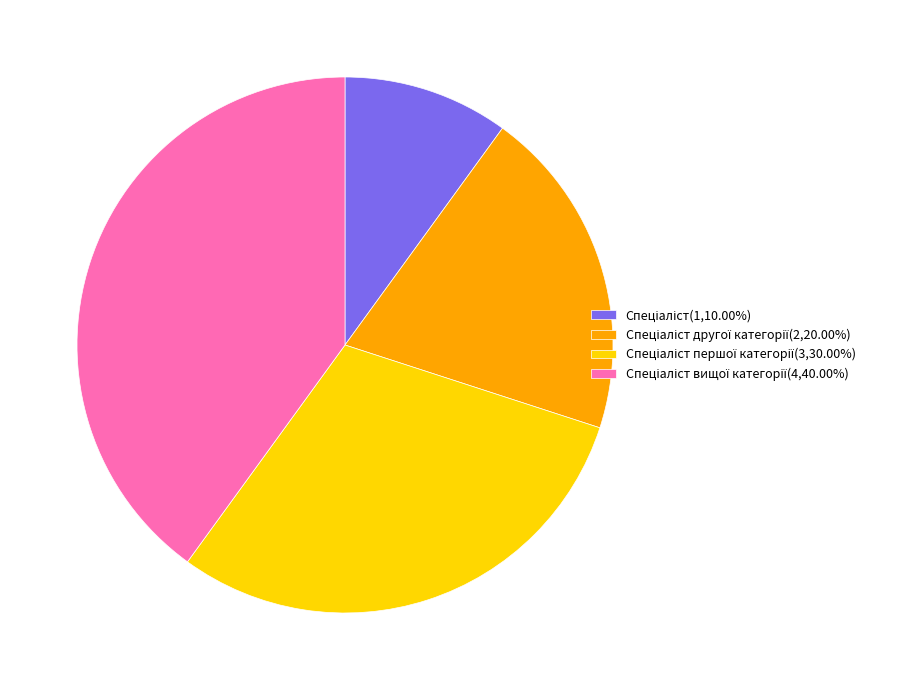

Is there a majority slice in this chart?

No